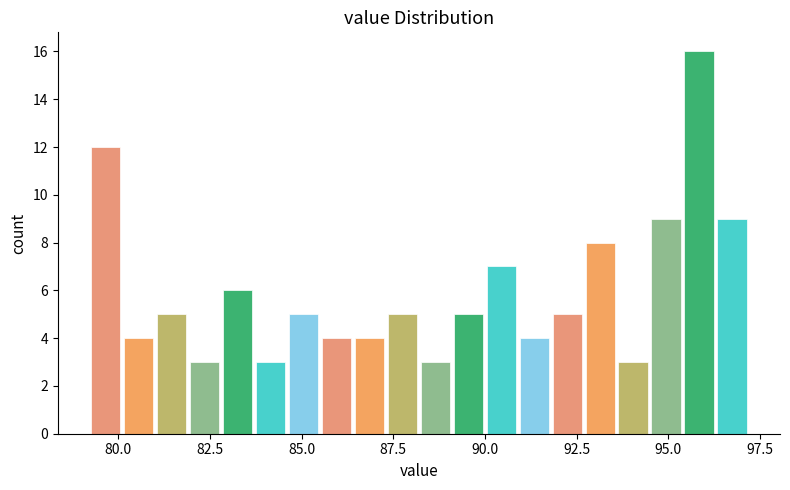

Around what value on the x-axis is the tallest bar? Give the approximate position of its centre, as read against the axis.

96.0